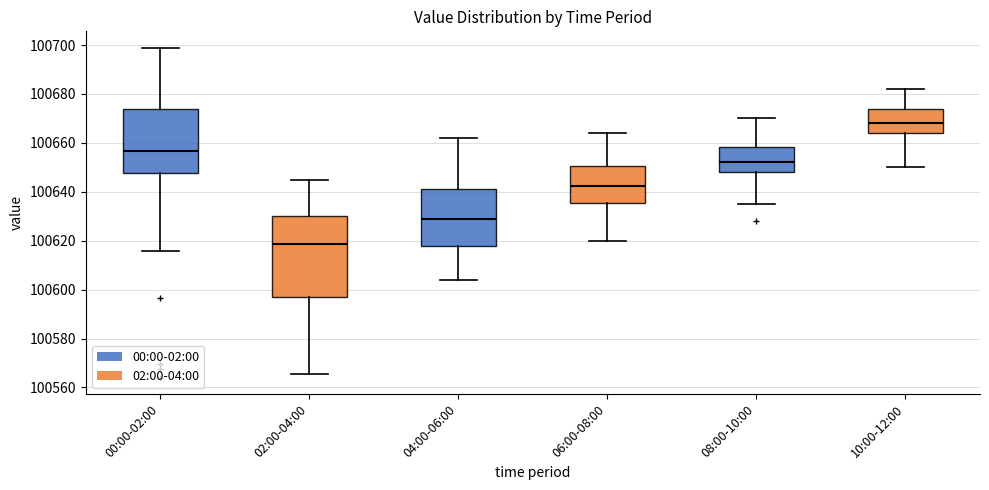

Reading left to right, transcribe this box plot: for each box, give where its median line is, the range the box spans, and where its two whiskers end, as read against the y-axis. The values are not printed on the chart, so give them approximately, as read against the axis.

00:00-02:00: median 100656, box 100648 to 100674, whiskers 100616 to 100698
02:00-04:00: median 100618, box 100596 to 100630, whiskers 100566 to 100646
04:00-06:00: median 100630, box 100618 to 100642, whiskers 100604 to 100662
06:00-08:00: median 100642, box 100636 to 100650, whiskers 100620 to 100664
08:00-10:00: median 100652, box 100648 to 100658, whiskers 100636 to 100670
10:00-12:00: median 100668, box 100664 to 100674, whiskers 100650 to 100682